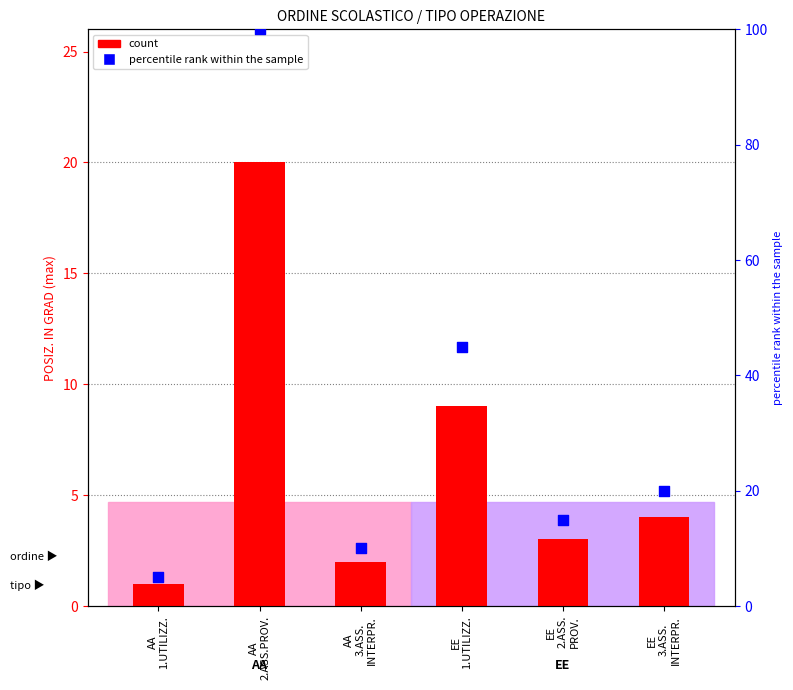

At how many categories does at least one series exceed 70?

1